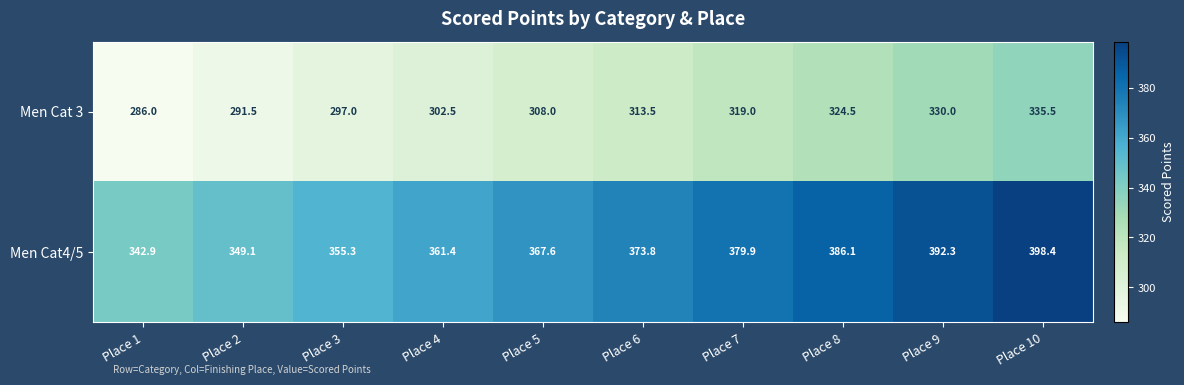

The value of Men Cat 3 at Place 3 is 297.0. True or false?

True